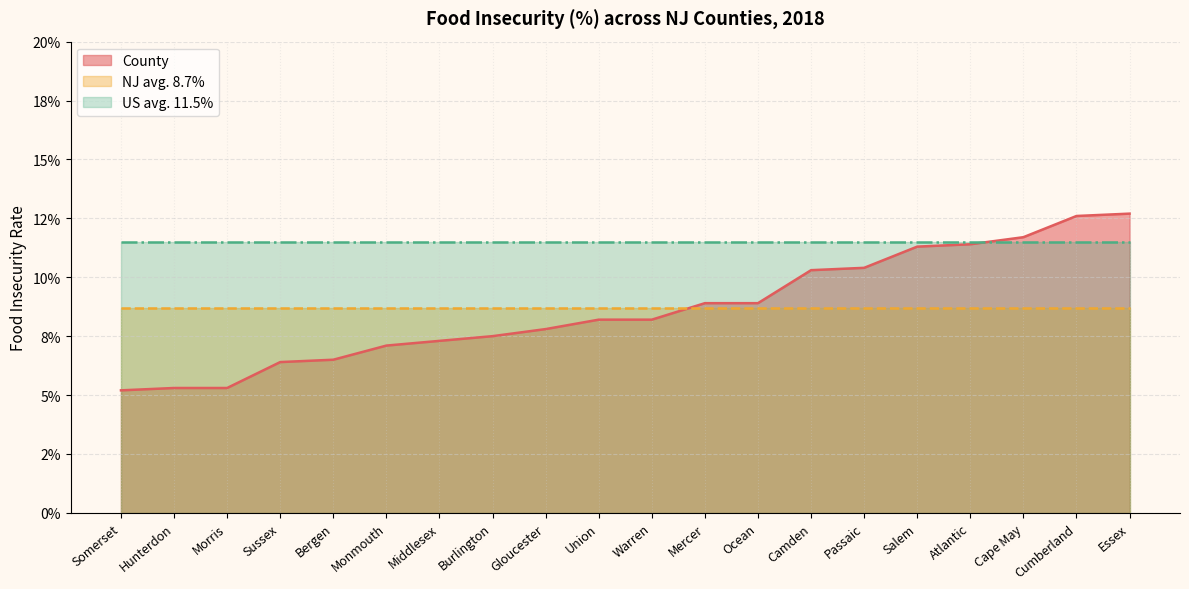

Reading left to right, transcribe all the data shown in this chart.

County: 0.1	0.1	0.1	0.1	0.1	0.1	0.1	0.1	0.1	0.1	0.1	0.1	0.1	0.1	0.1	0.1	0.1	0.1	0.1	0.1
NJ avg. 8.7%: 0.1	0.1	0.1	0.1	0.1	0.1	0.1	0.1	0.1	0.1	0.1	0.1	0.1	0.1	0.1	0.1	0.1	0.1	0.1	0.1
US avg. 11.5%: 0.1	0.1	0.1	0.1	0.1	0.1	0.1	0.1	0.1	0.1	0.1	0.1	0.1	0.1	0.1	0.1	0.1	0.1	0.1	0.1